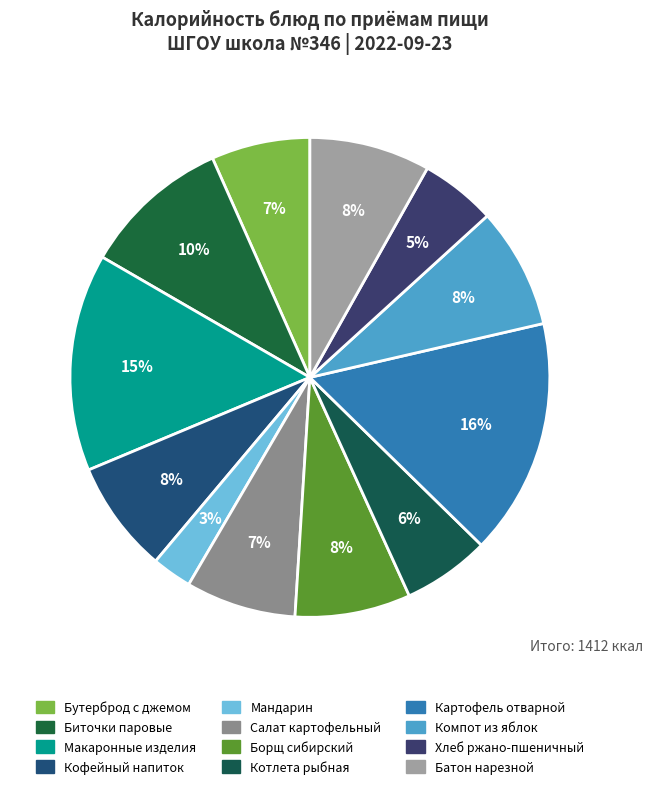

To the nearest percent, what is the difference between the largest and smallest slice percentages?

13%